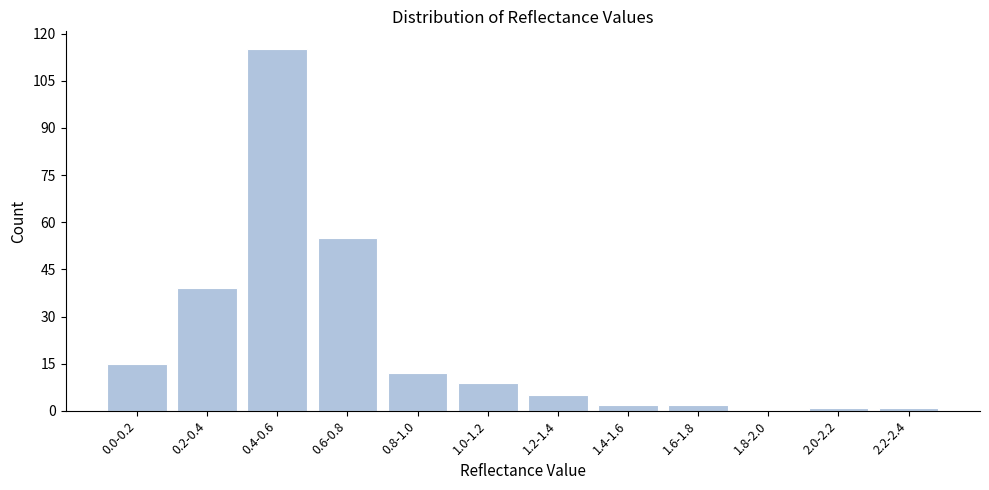

Reading left to right, extract all data points from this chart.

0.0-0.2=15	0.2-0.4=39	0.4-0.6=115	0.6-0.8=55	0.8-1.0=12	1.0-1.2=9	1.2-1.4=5	1.4-1.6=2	1.6-1.8=2	1.8-2.0=0	2.0-2.2=1	2.2-2.4=1